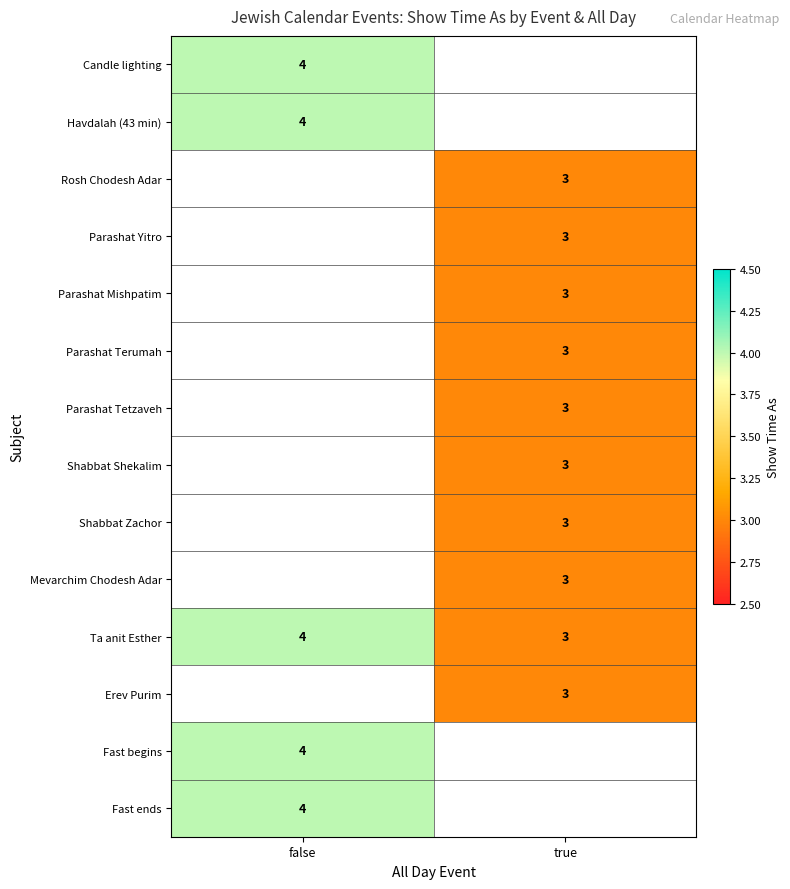

True or false: Fast begins has a value of 4 at false.

True